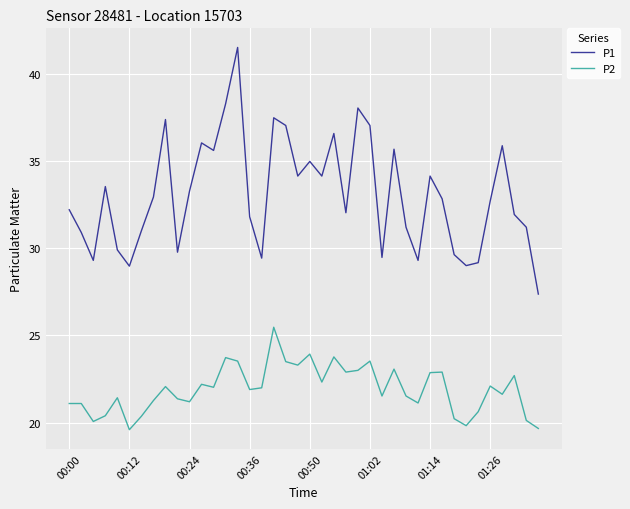

Which series has the widest spread of values?

P1